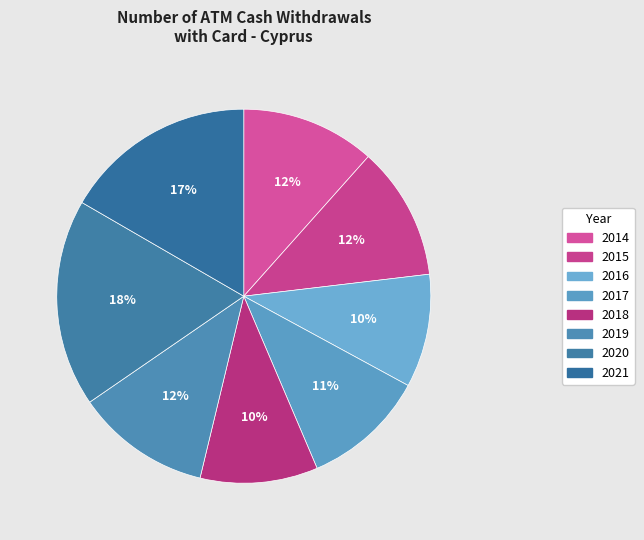

True or false: 2021 accounts for 17% of the total.

True